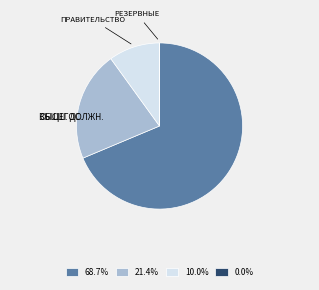

Is there a majority slice in this chart?

Yes